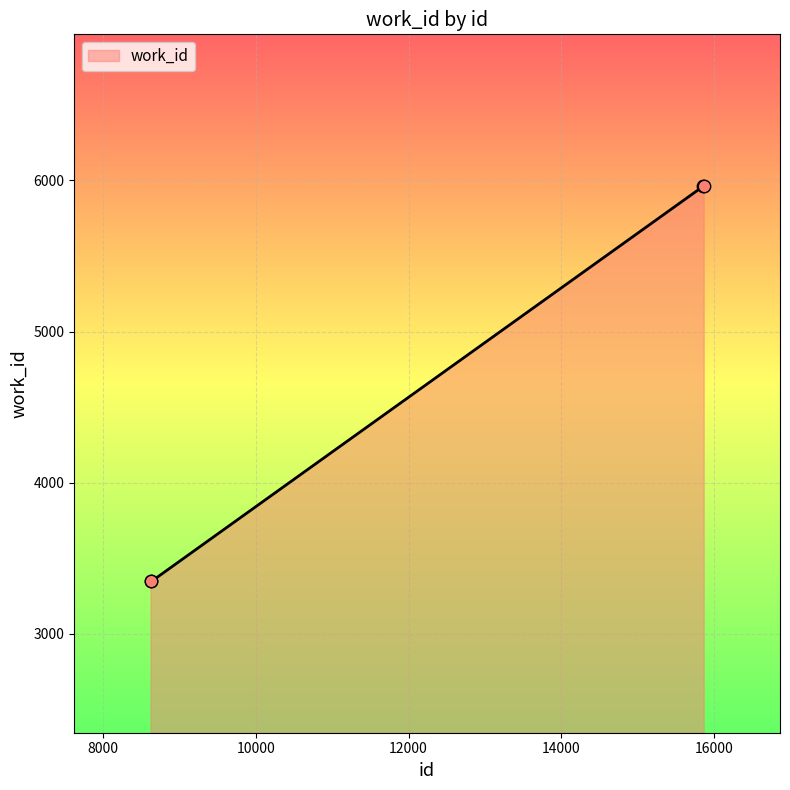

What is the difference between the maximum and minimum values?

2618